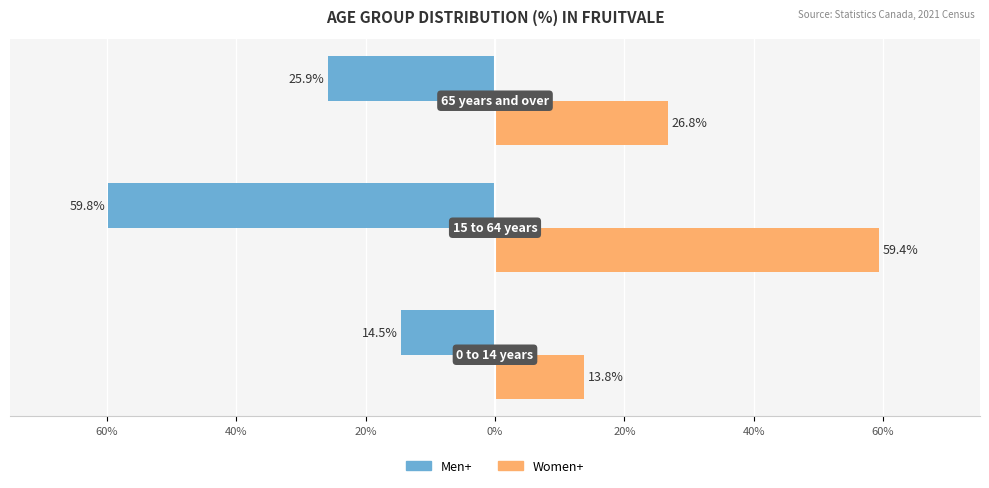

What are all the series names shown in the legend?

Men+, Women+